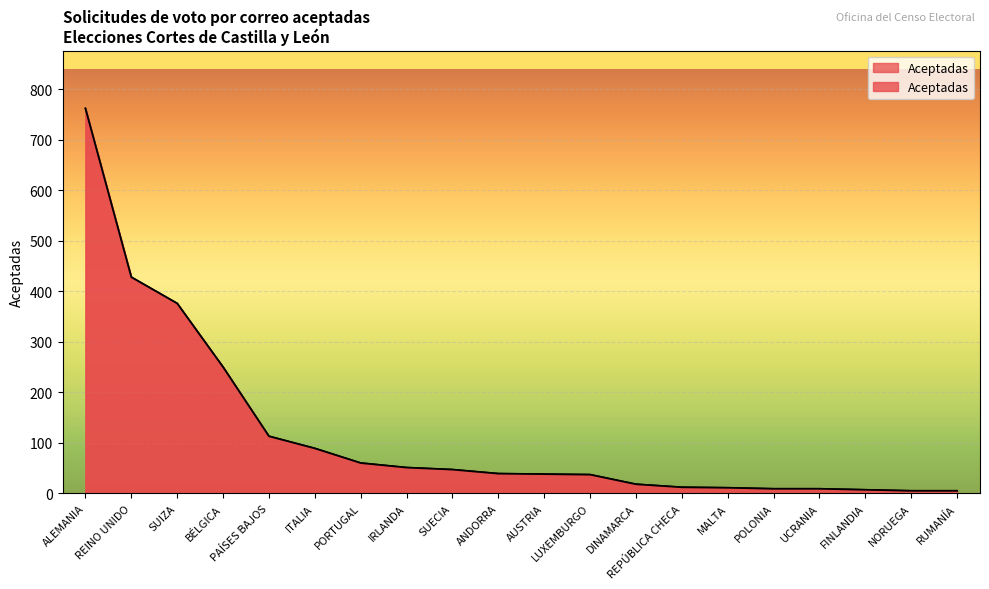

What is the average value?

118